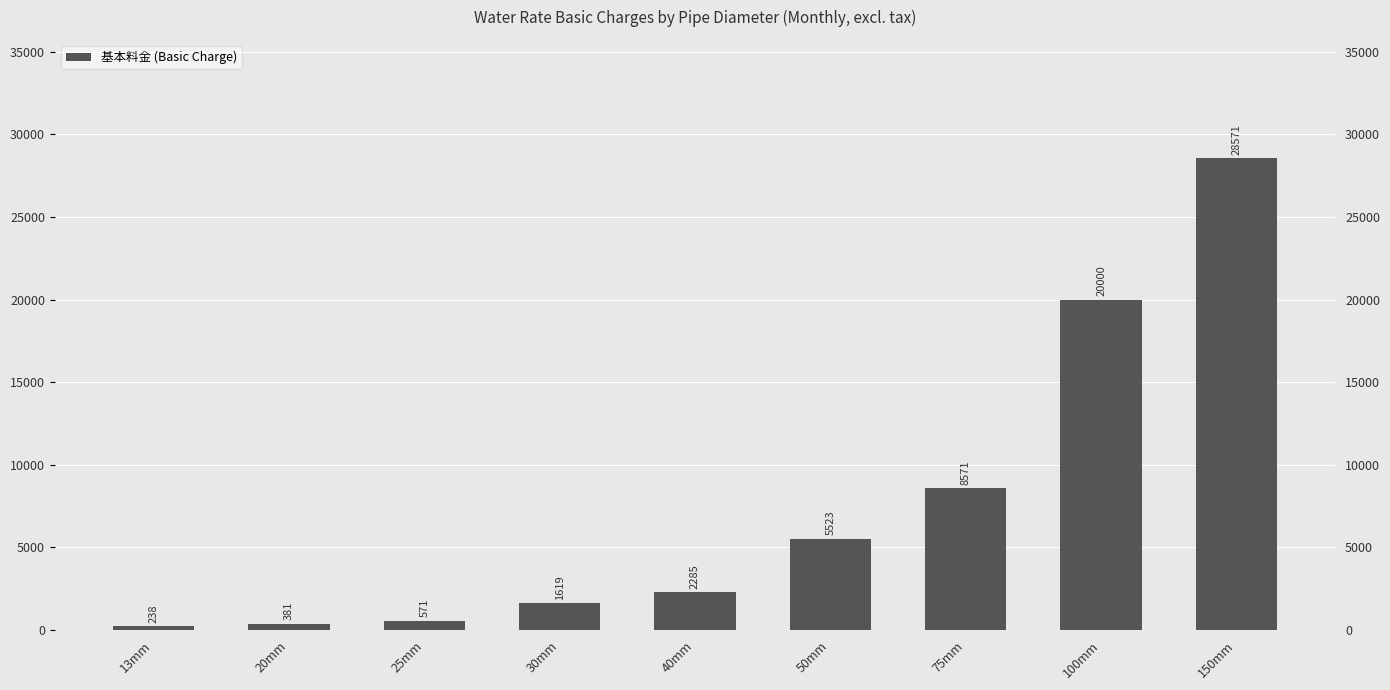

The value at 40mm is 1457. True or false?

False